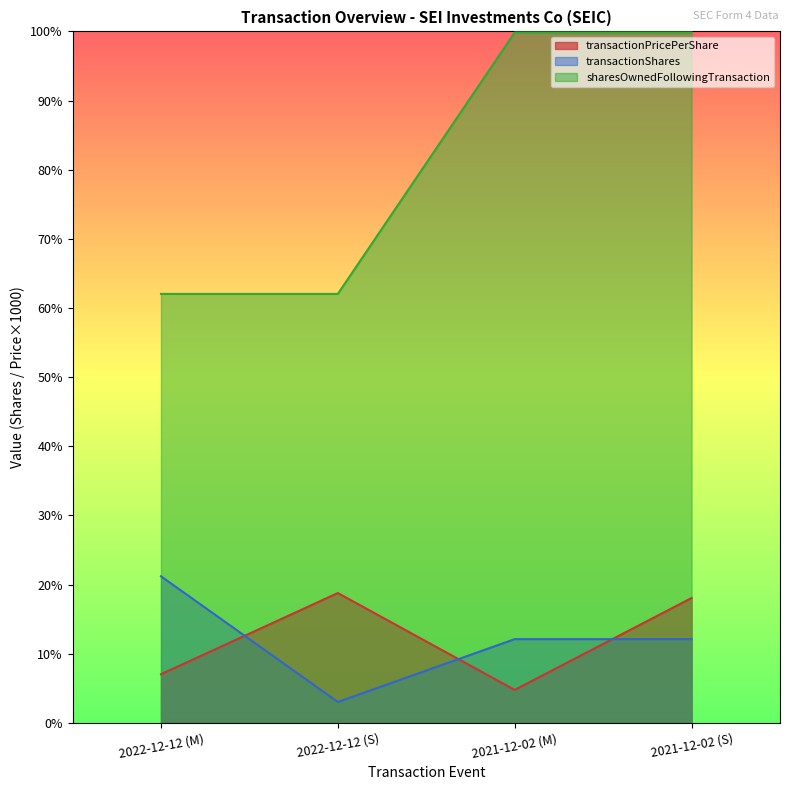

Which series has the largest range (max minus min)?

sharesOwnedFollowingTransaction